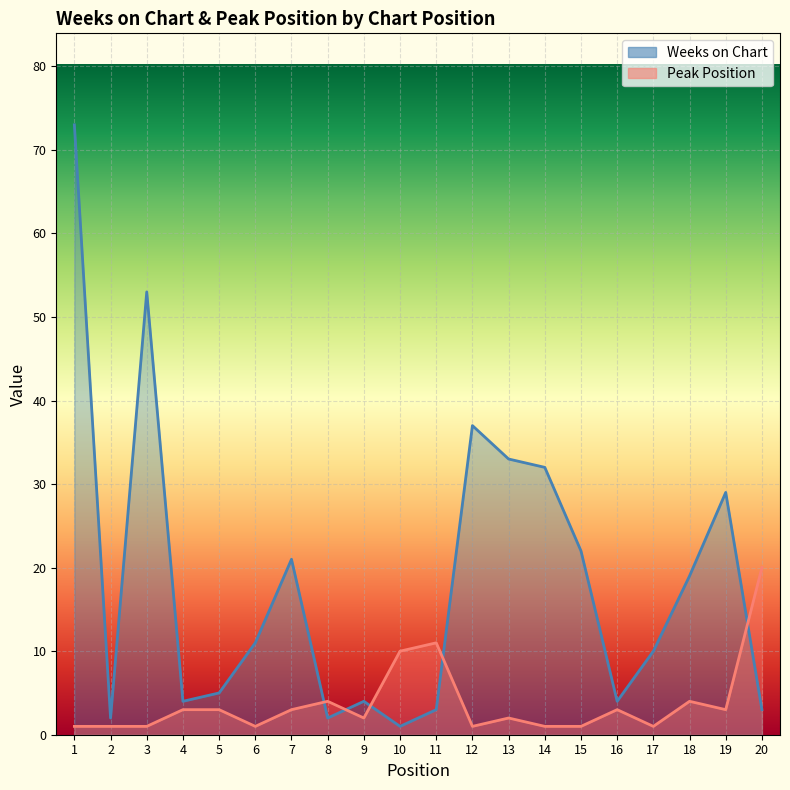

What are all the series names shown in the legend?

Weeks on Chart, Peak Position